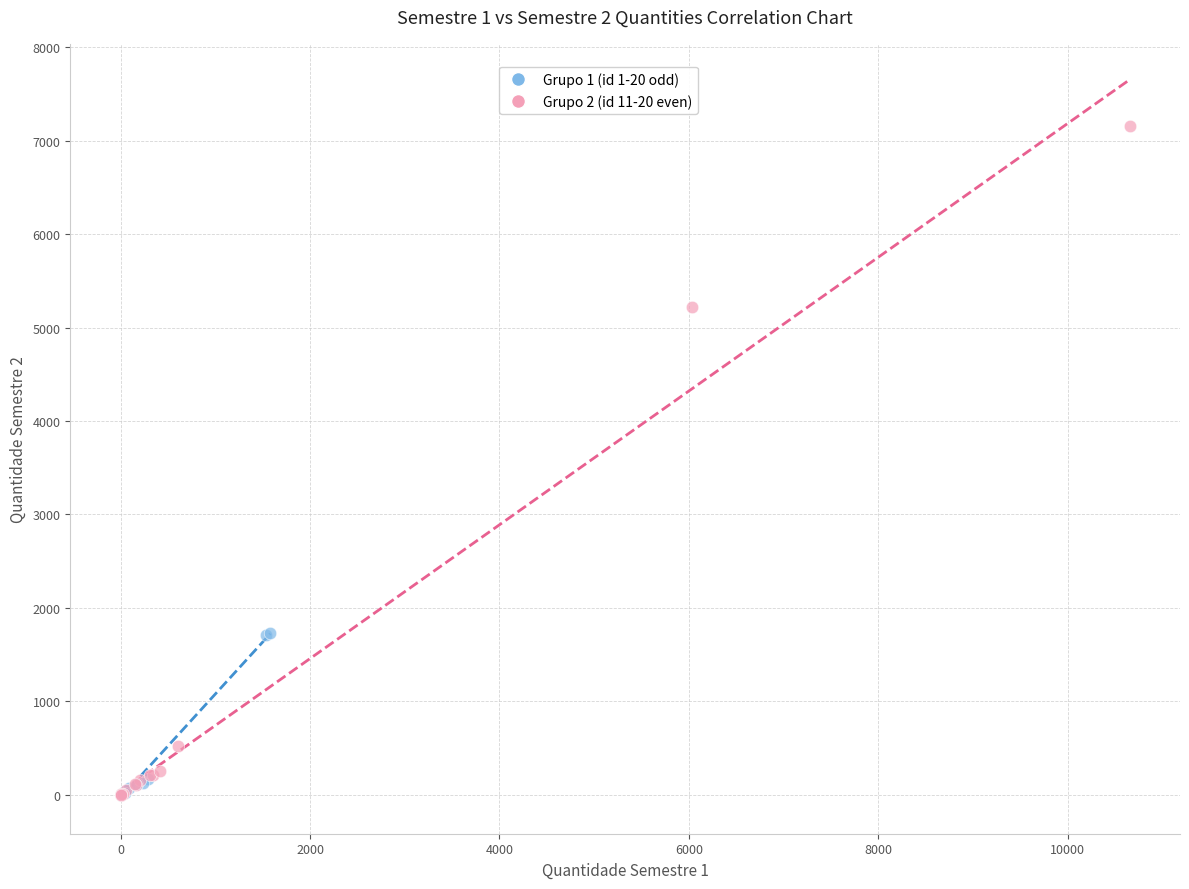

Which series has the largest Y range (max minus min)?

Grupo 2 (id 11-20 even)